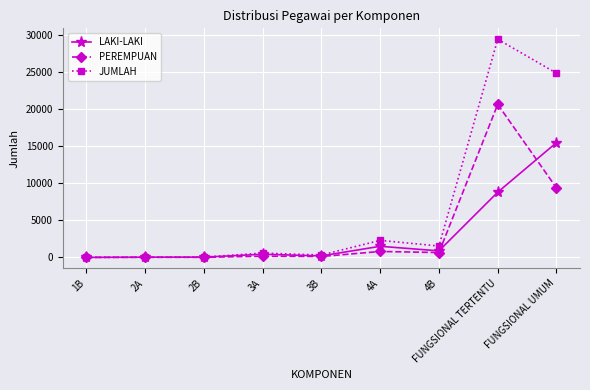

The value of JUMLAH at 4A is 1224. True or false?

False